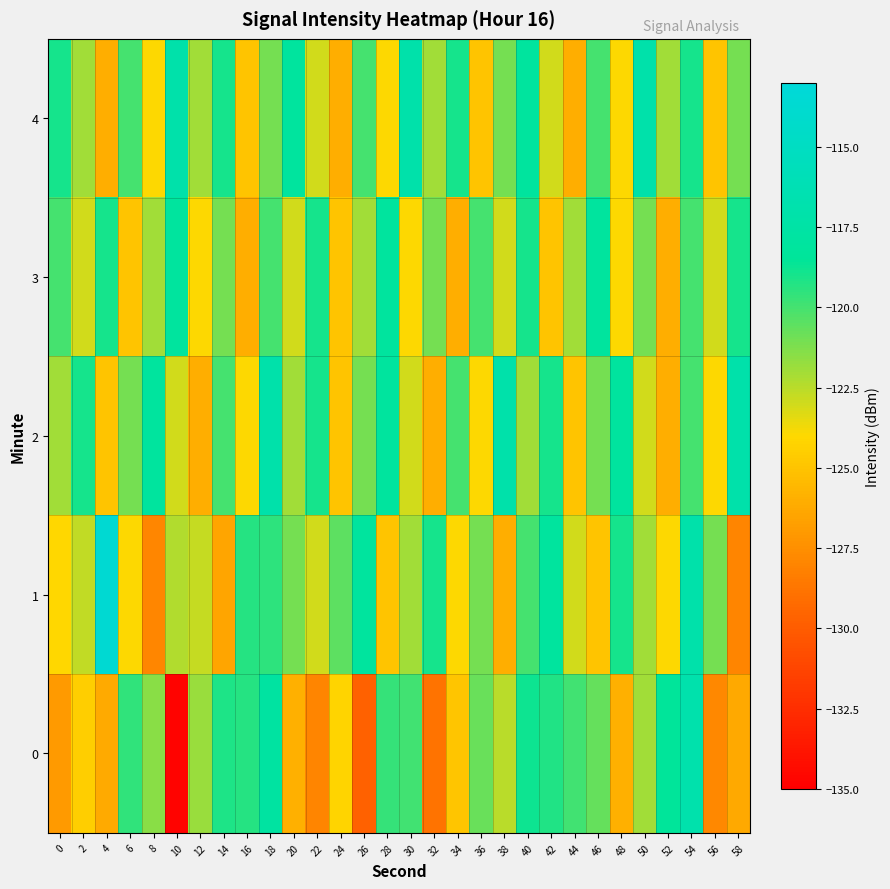

Reading left to right, transcribe all the data shown in this chart.

0: 0=-126.9	2=-124.4	4=-126.2	6=-119.6	8=-121.5	10=-134.7	12=-121.8	14=-119.2	16=-119.4	18=-117.8	20=-126.0	22=-128.0	24=-124.2	26=-129.7	28=-119.6	30=-120.0	32=-128.9	34=-124.9	36=-120.8	38=-122.5	40=-118.8	42=-119.3	44=-119.9	46=-120.7	48=-125.9	50=-122.0	52=-118.4	54=-116.9	56=-127.8	58=-126.3
1: 0=-124.1	2=-122.7	4=-113.6	6=-124.0	8=-127.9	10=-122.3	12=-122.7	14=-126.4	16=-119.3	18=-119.5	20=-121.0	22=-123.0	24=-120.5	26=-118.0	28=-125.0	30=-122.0	32=-119.0	34=-124.0	36=-121.0	38=-126.0	40=-120.0	42=-118.0	44=-123.0	46=-125.0	48=-119.0	50=-122.0	52=-124.0	54=-117.0	56=-121.0	58=-128.0
2: 0=-122.0	2=-119.0	4=-125.0	6=-121.0	8=-118.0	10=-123.0	12=-126.0	14=-120.0	16=-124.0	18=-117.0	20=-122.0	22=-119.0	24=-125.0	26=-121.0	28=-118.0	30=-123.0	32=-126.0	34=-120.0	36=-124.0	38=-117.0	40=-122.0	42=-119.0	44=-125.0	46=-121.0	48=-118.0	50=-123.0	52=-126.0	54=-120.0	56=-124.0	58=-117.0
3: 0=-120.0	2=-123.0	4=-119.0	6=-125.0	8=-122.0	10=-118.0	12=-124.0	14=-121.0	16=-126.0	18=-120.0	20=-123.0	22=-119.0	24=-125.0	26=-122.0	28=-118.0	30=-124.0	32=-121.0	34=-126.0	36=-120.0	38=-123.0	40=-119.0	42=-125.0	44=-122.0	46=-118.0	48=-124.0	50=-121.0	52=-126.0	54=-120.0	56=-123.0	58=-119.0
4: 0=-119.0	2=-122.0	4=-126.0	6=-120.0	8=-124.0	10=-117.0	12=-122.0	14=-119.0	16=-125.0	18=-121.0	20=-118.0	22=-123.0	24=-126.0	26=-120.0	28=-124.0	30=-117.0	32=-122.0	34=-119.0	36=-125.0	38=-121.0	40=-118.0	42=-123.0	44=-126.0	46=-120.0	48=-124.0	50=-117.0	52=-122.0	54=-119.0	56=-125.0	58=-121.0